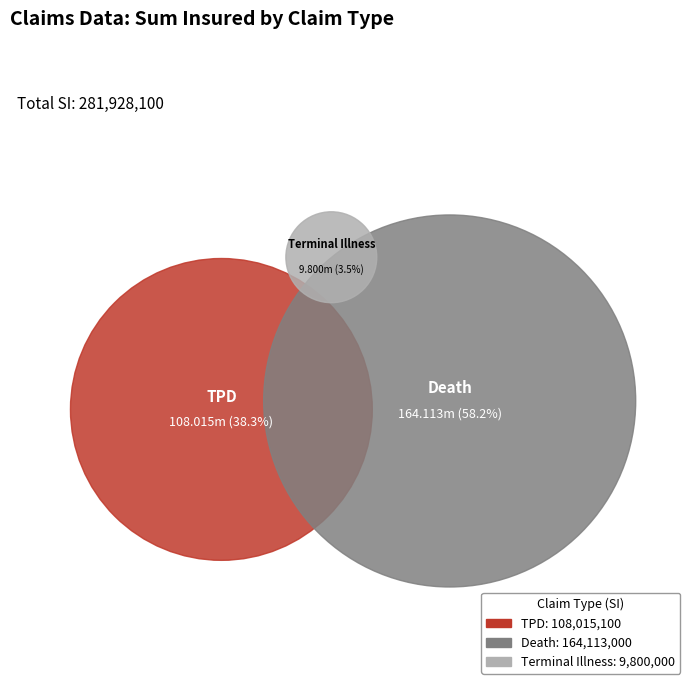

What is the ratio of the value at TPD to the value at Death?

0.7